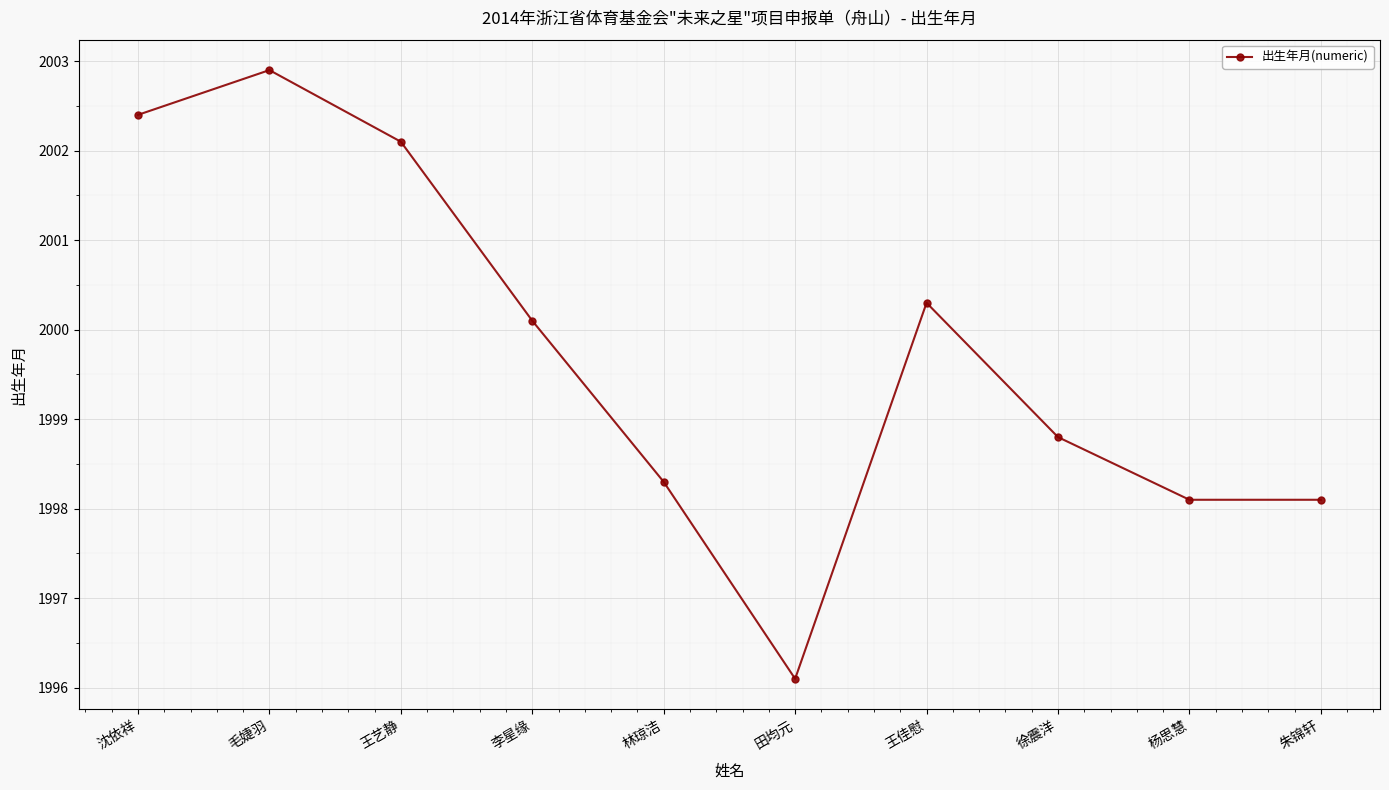

What is the value of the 1st point from the left?

2002.4